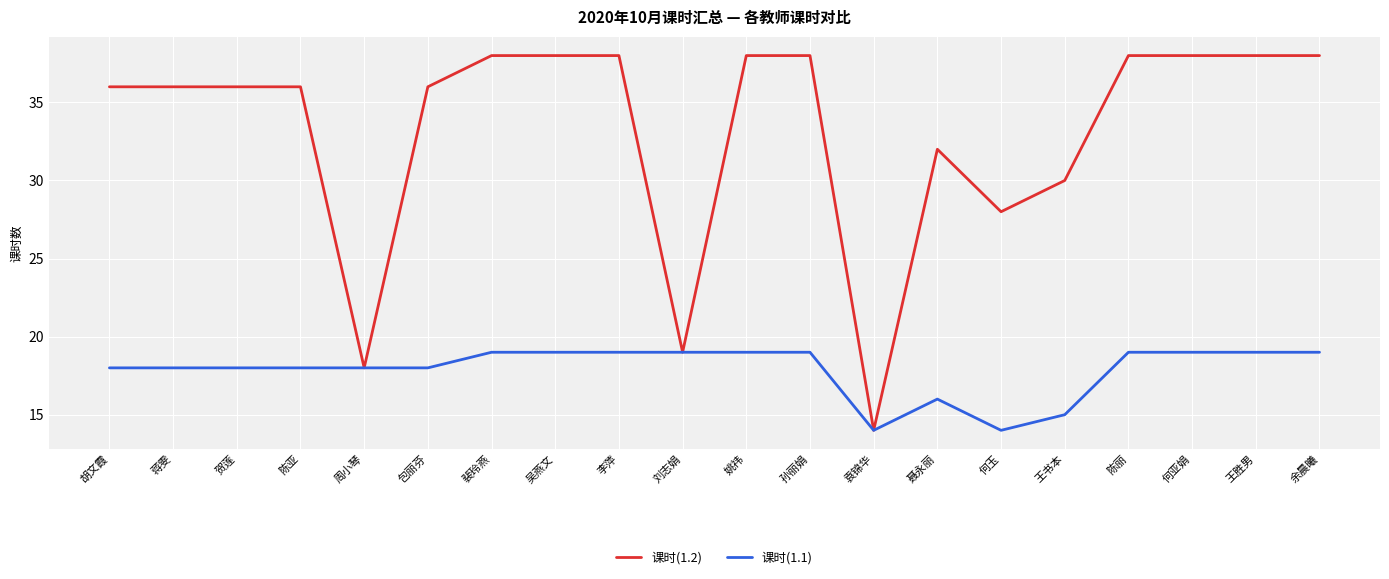

What value does the 课时(1.1) series have at 余晨曦?

19